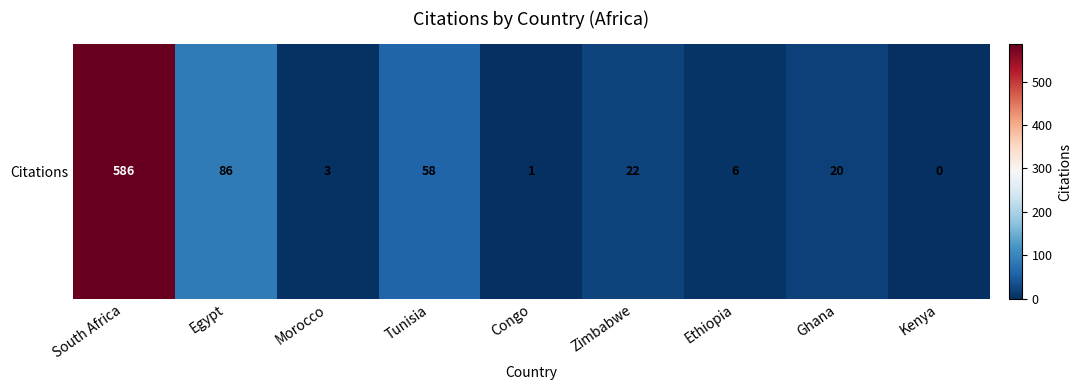

List the labels in order of value, smallest first.

Kenya, Congo, Morocco, Ethiopia, Ghana, Zimbabwe, Tunisia, Egypt, South Africa